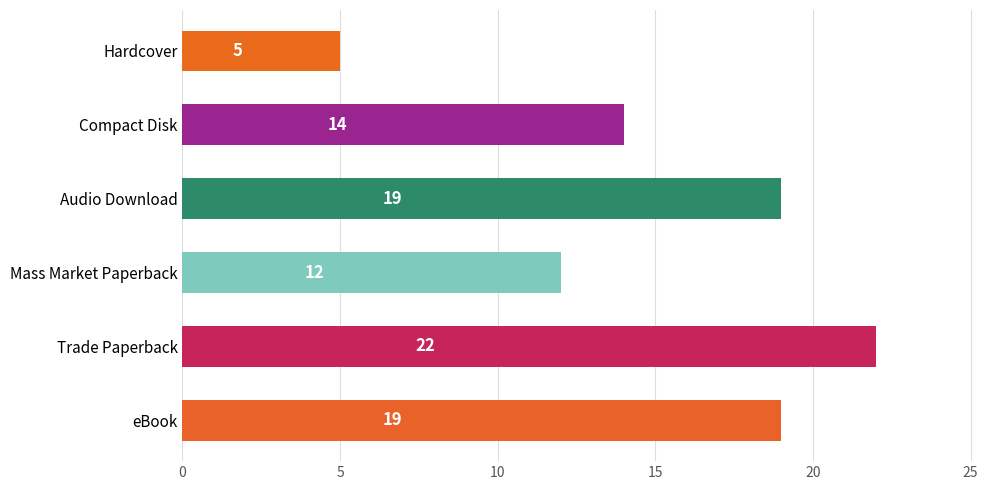

At which label is the value closest to 13?

Mass Market Paperback